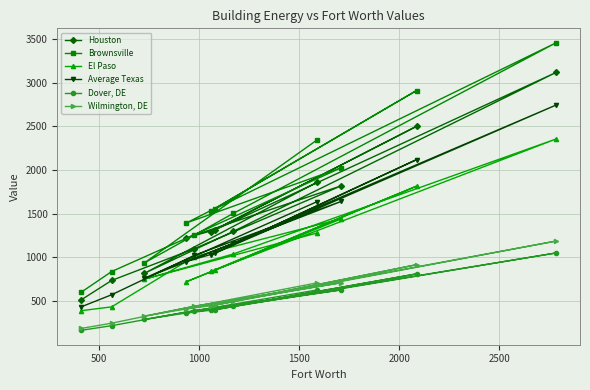

Which series has the largest total across all categories?

Brownsville